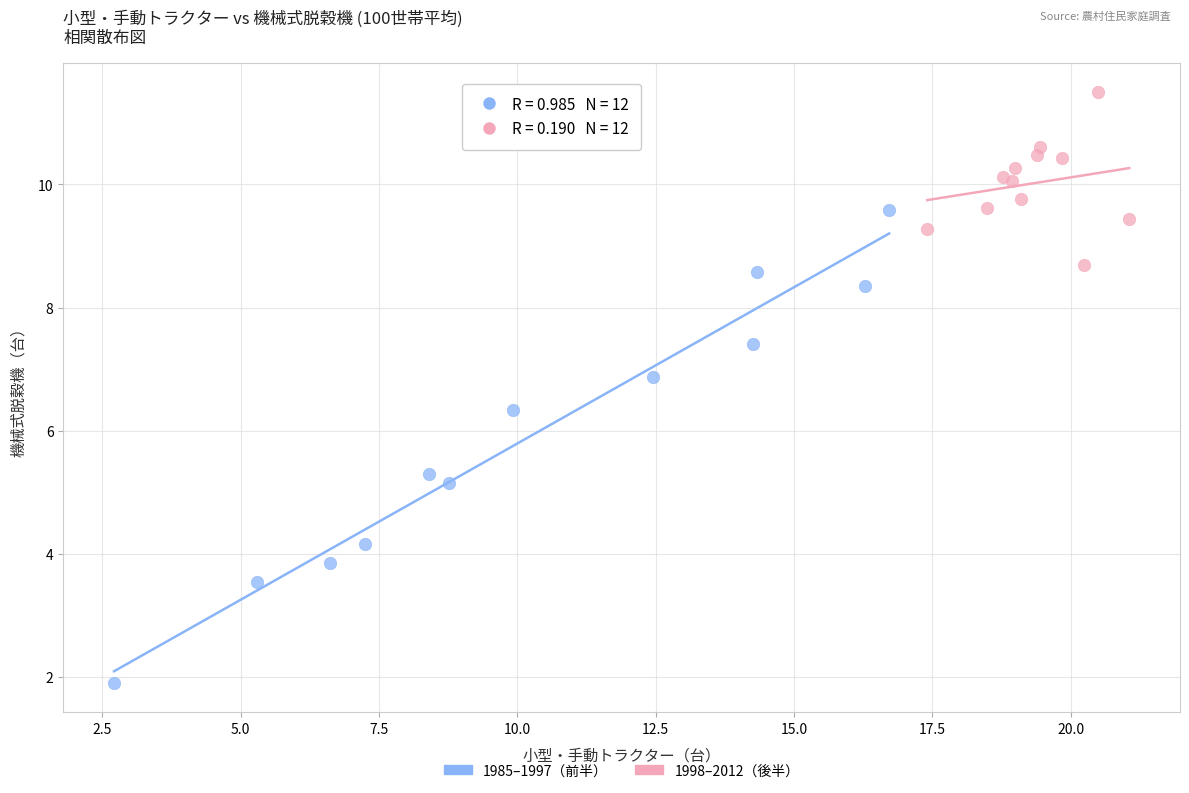

Which series reaches the maximum Y coordinate?

1998–2012（後半）